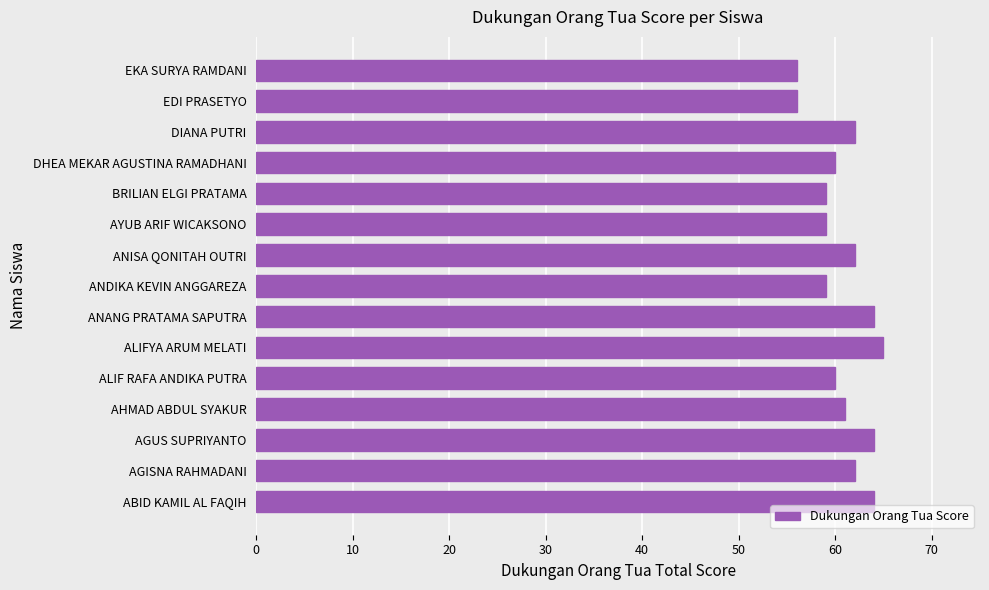

What is the difference between the second highest and second lowest values?

8